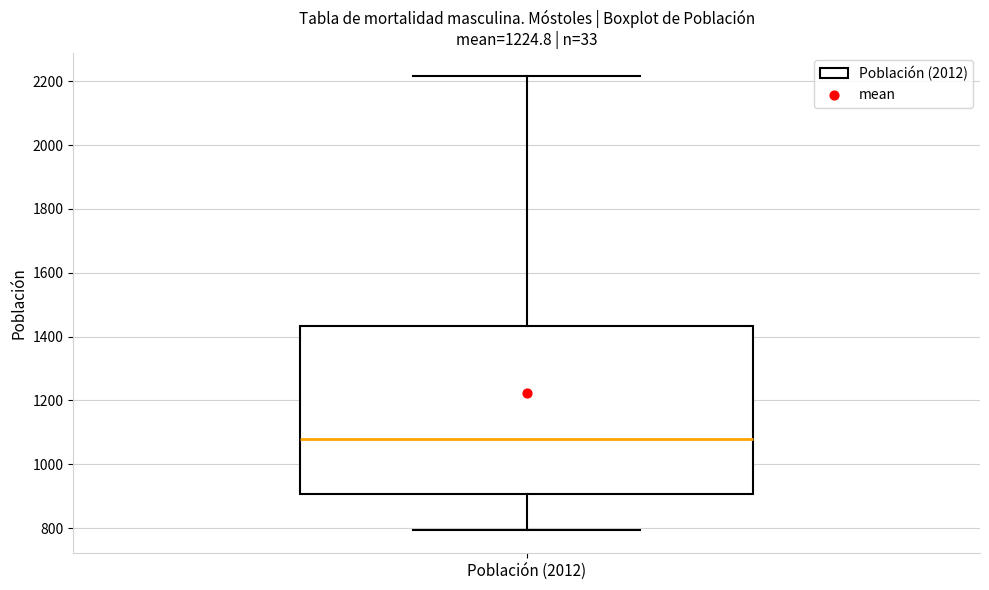

Transcribe this box plot: give where the median line is, the range the box spans, and where the two whiskers end, as read against the y-axis. The values are not printed on the chart, so give them approximately, as read against the axis.

median 1080, box 900 to 1440, whiskers 800 to 2220